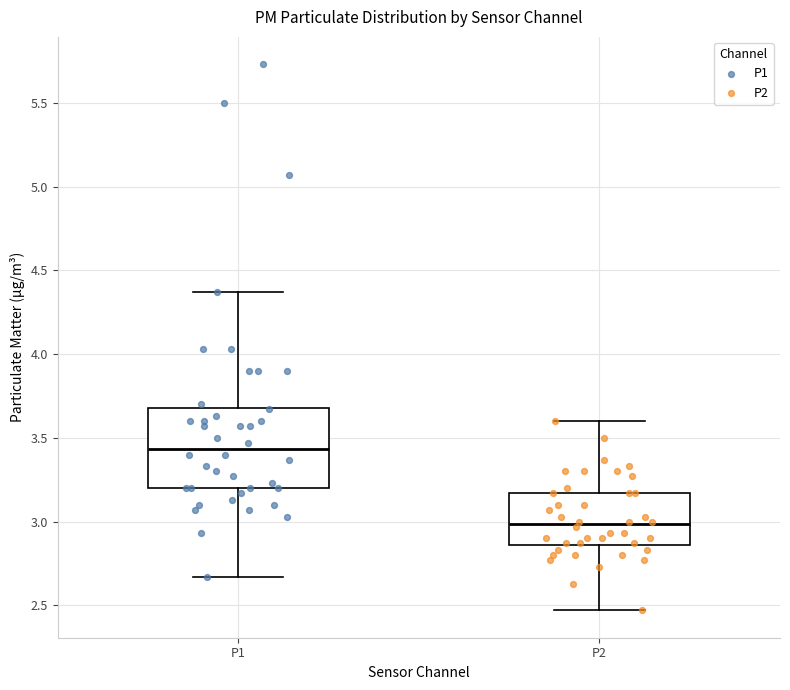

Reading left to right, read every box against the y-axis: the position of its median line, the range the box covers, and the ends of its whiskers. The values are not printed on the chart, so give them approximately, as read against the axis.

P1: median 3.45, box 3.20 to 3.70, whiskers 2.65 to 4.35
P2: median 3.00, box 2.85 to 3.15, whiskers 2.45 to 3.60